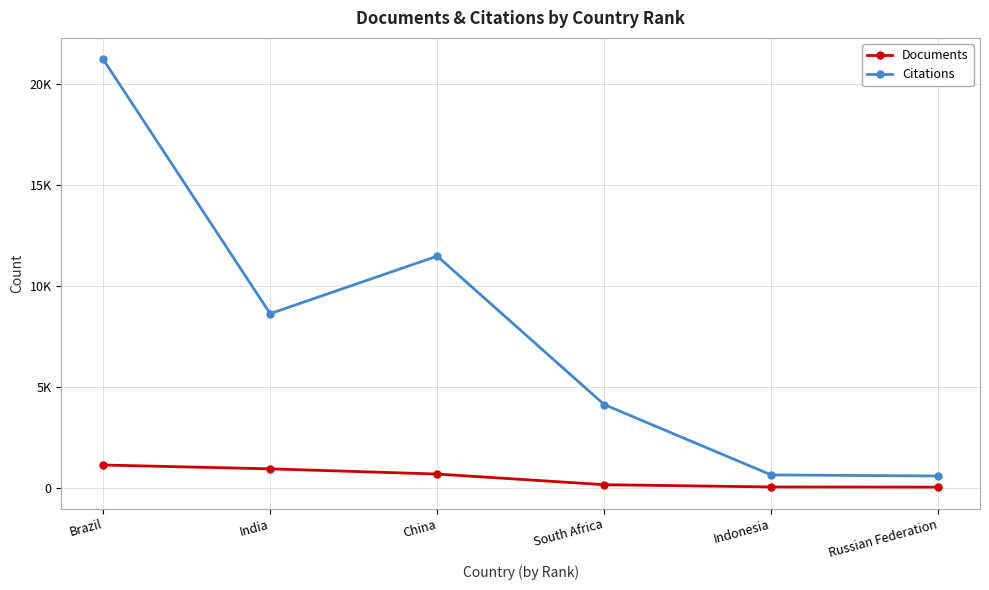

What are all the series names shown in the legend?

Documents, Citations